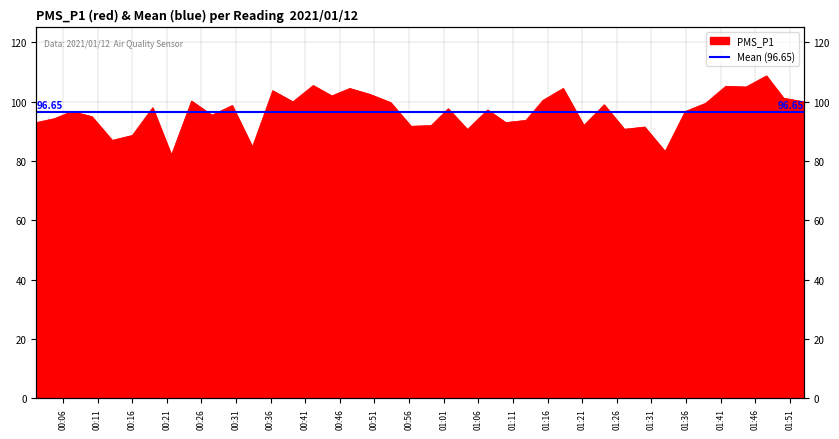

At which label is the value closest to 95?

2021/01/12 00:10:11